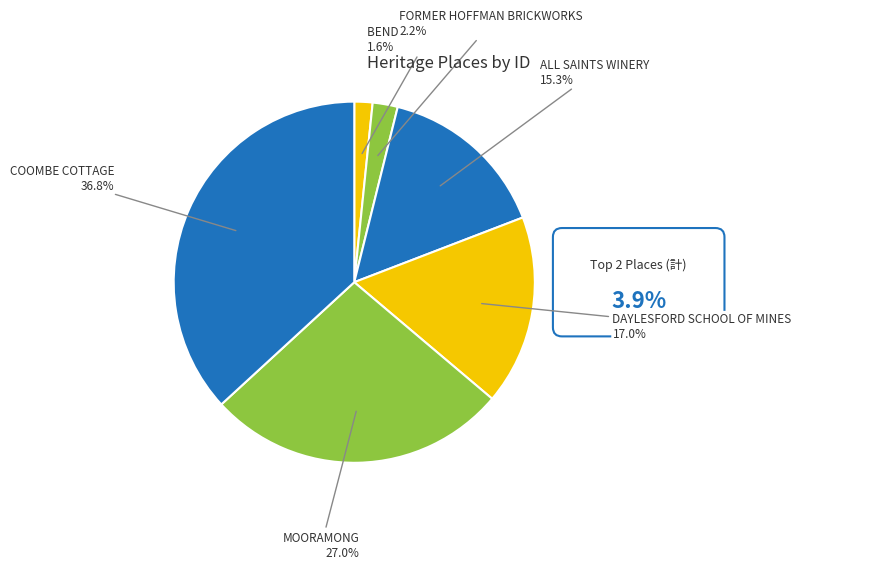

Is there any slice that represents more than half of the pie?

No